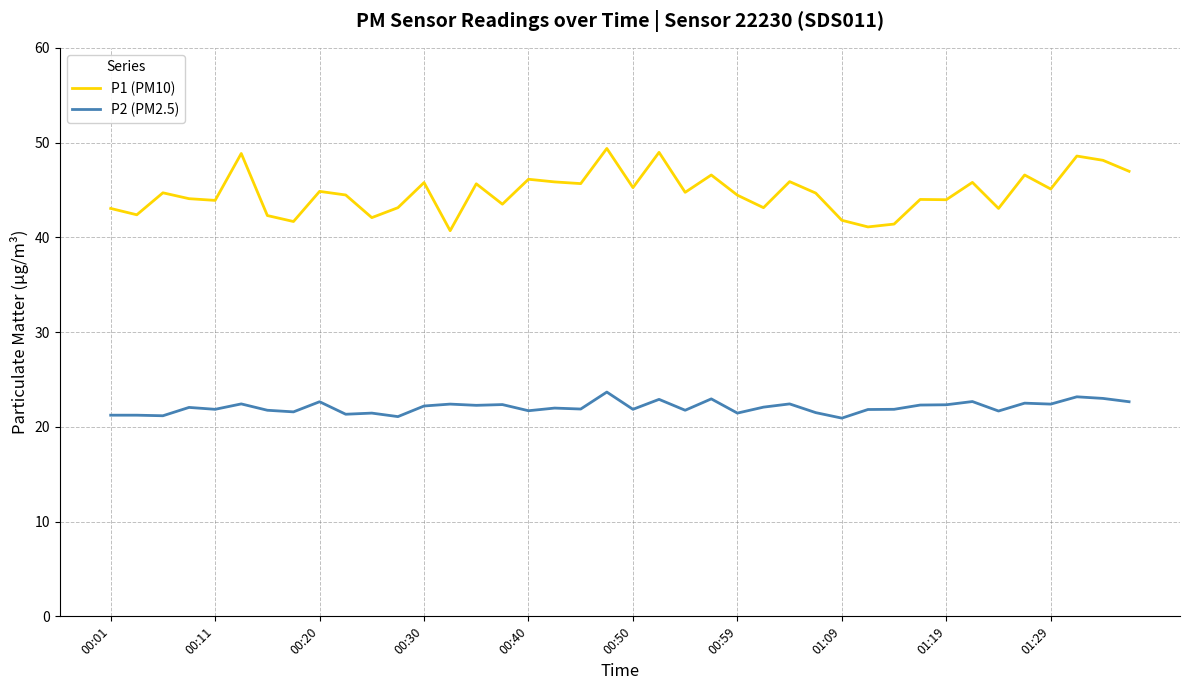

Rank the series by their average value, from highest to lowest.

P1 (PM10), P2 (PM2.5)